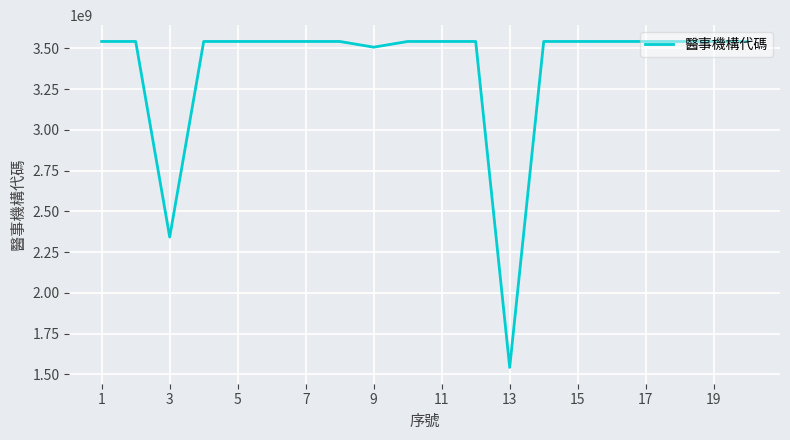

What is the smallest value displayed?

1542020067